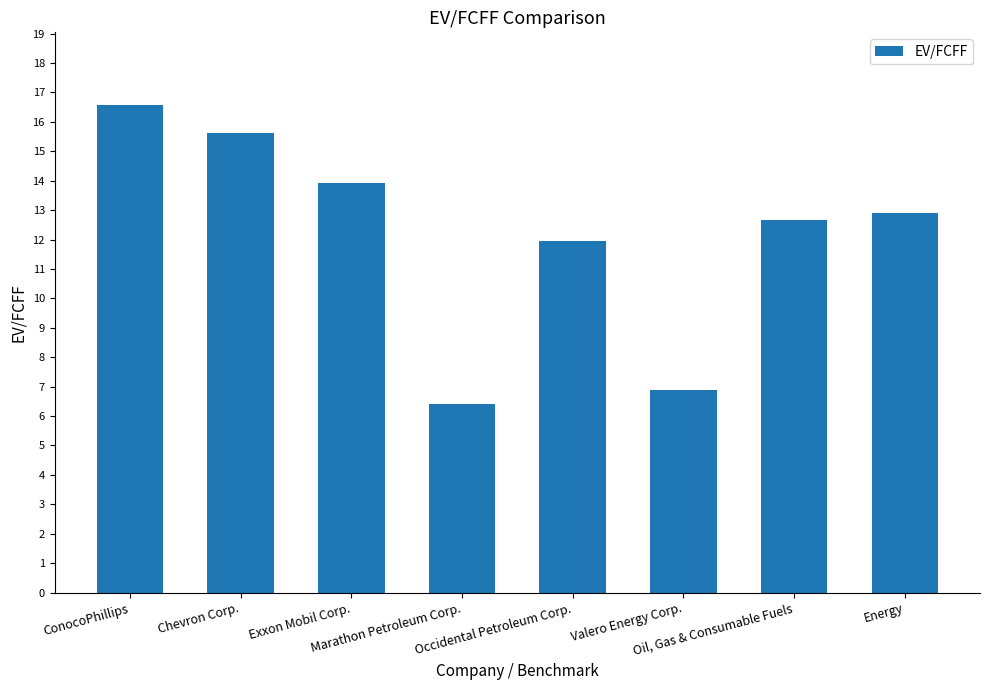

What is the label of the 4th bar from the right?

Occidental Petroleum Corp.